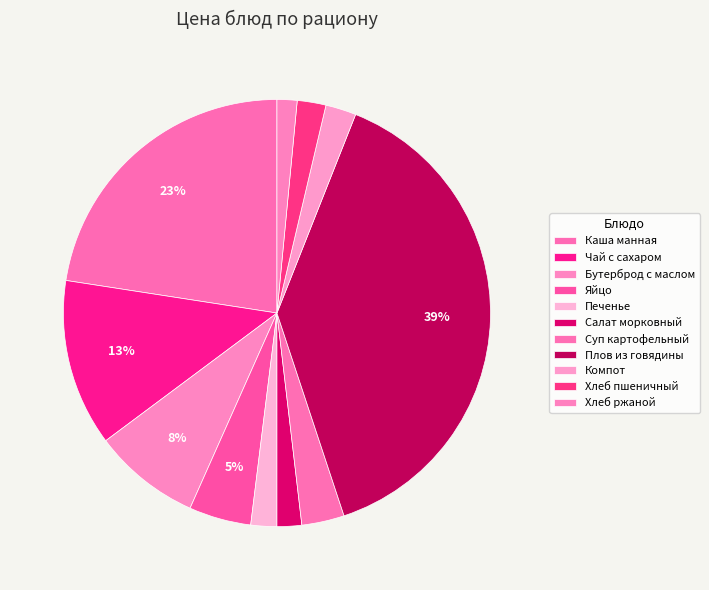

Count the number of slices in the pie.

11